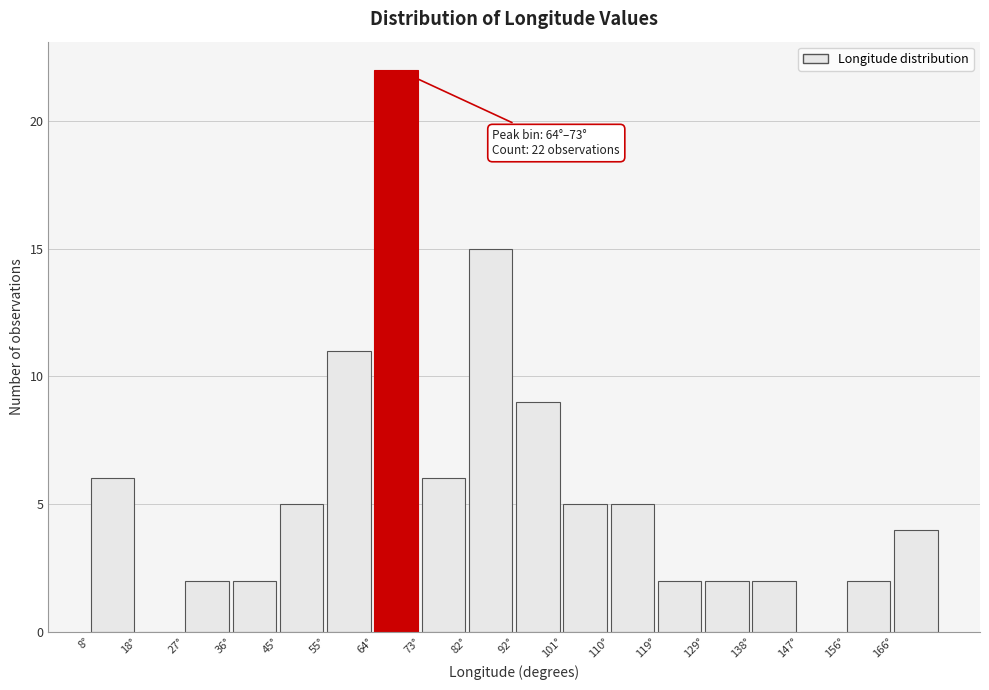

Over which range of the x-axis is the bar tallest?

64 to 73